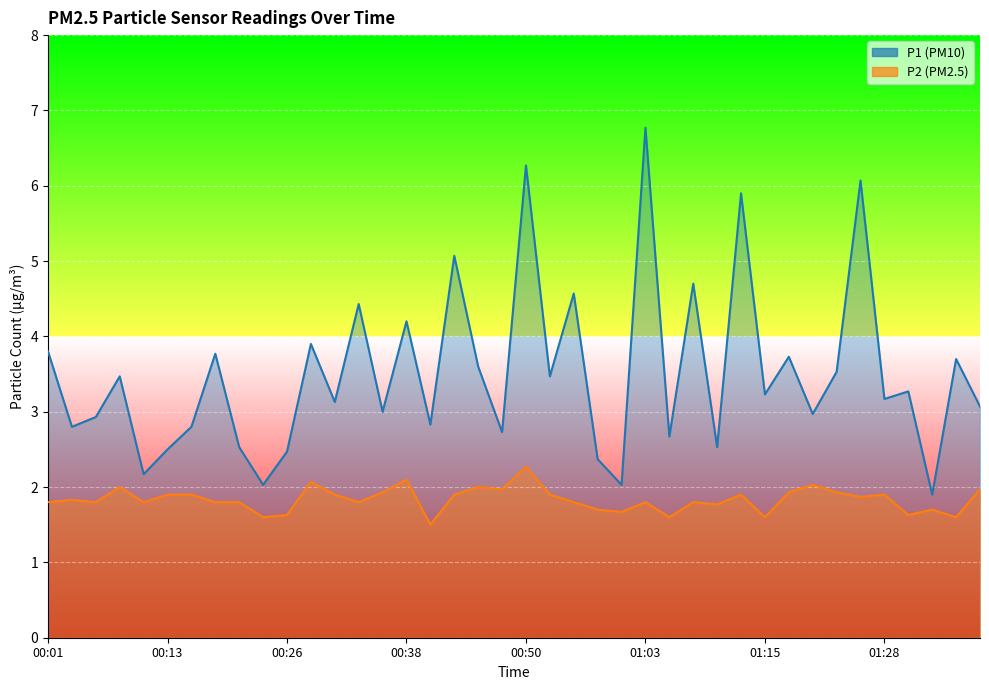

What are all the series names shown in the legend?

P1, P2